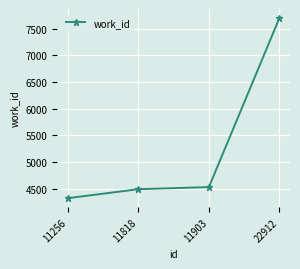

At which label is the value closest to 6008?

11903